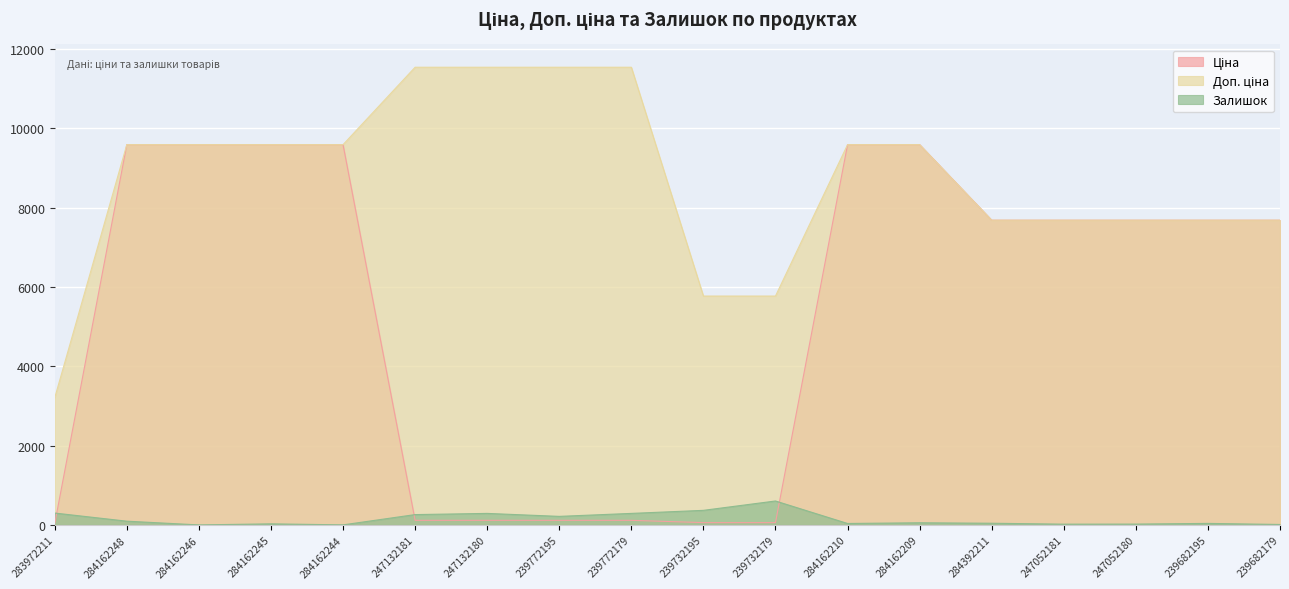

Reading left to right, list all the values displayed in this chart.

Ціна: 32.0	9585.4	9585.4	9585.4	9585.4	115.4	115.4	115.4	115.4	57.7	57.7	9585.4	9585.4	7680.9	7680.9	7680.9	7680.9	7680.9
Доп. ціна: 3205.0	9585.4	9585.4	9585.4	9585.4	11537.0	11537.0	11537.0	11537.0	5769.0	5769.0	9585.4	9585.4	7680.9	7680.9	7680.9	7680.9	7680.9
Залишок: 299.0	94.0	0.0	27.0	1.0	260.0	290.0	215.0	290.0	367.0	603.0	36.0	54.0	42.0	19.0	21.0	38.0	11.0